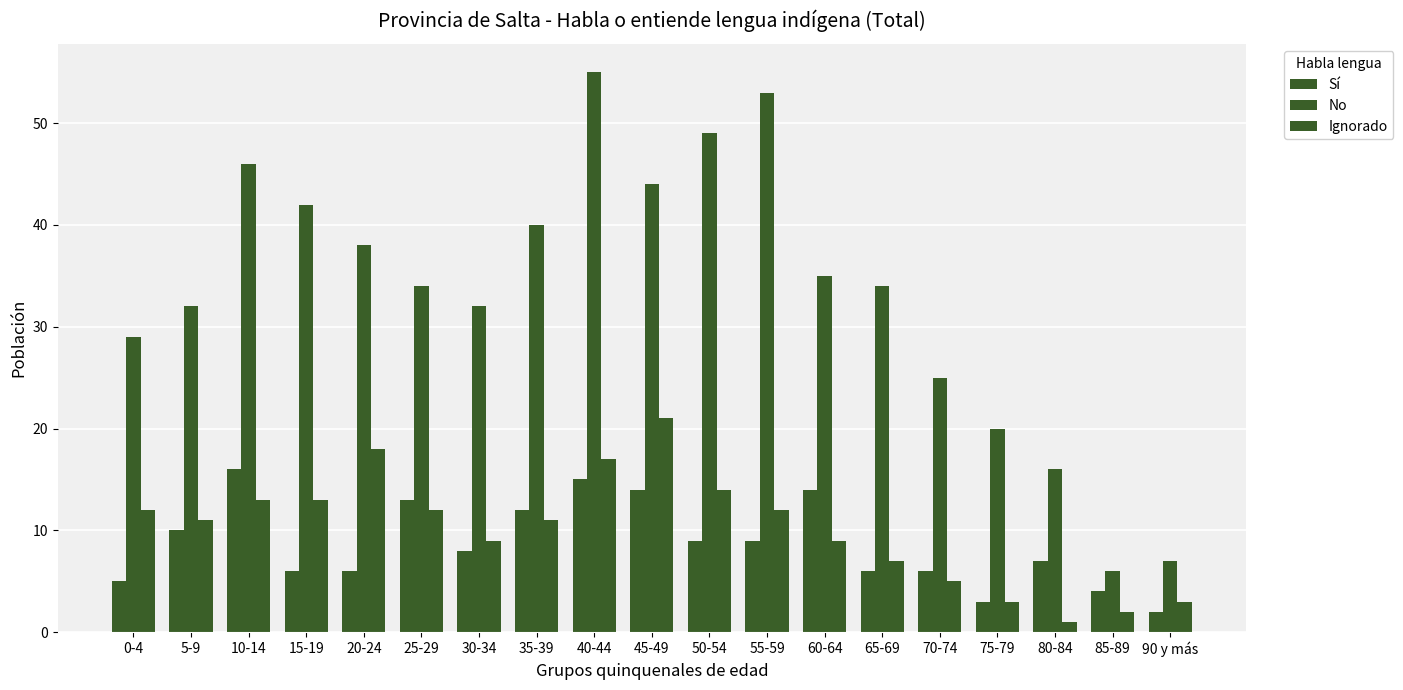

How many bars are there in total?

57